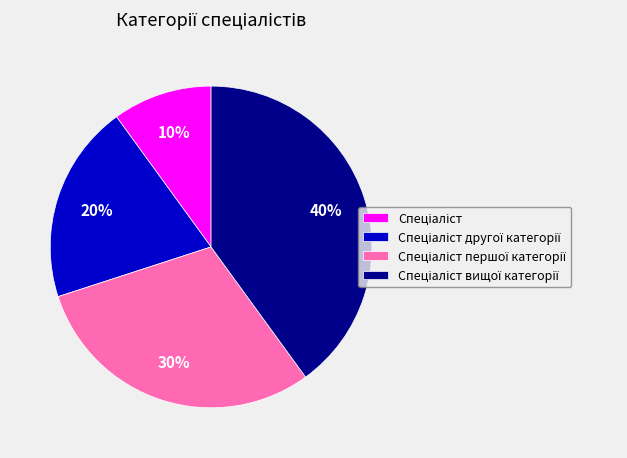

To the nearest percent, what is the difference between the largest and smallest slice percentages?

30%